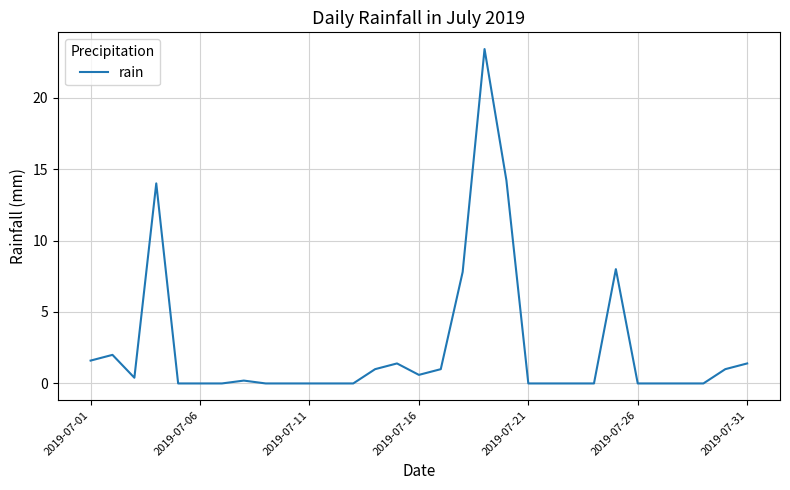

What is the maximum value shown in the chart?

23.4